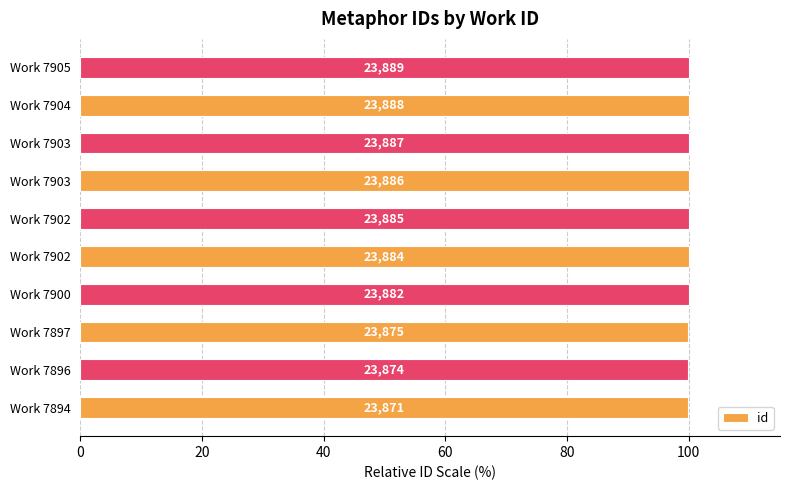

Does the chart contain any negative values?

No